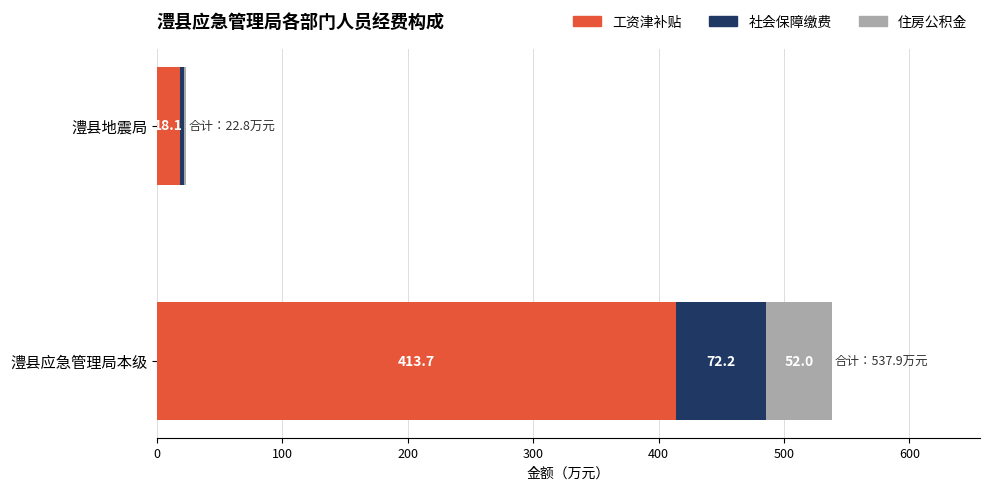

Is it true that 工资津补贴 equals 413.7 at 澧县应急管理局本级?

True